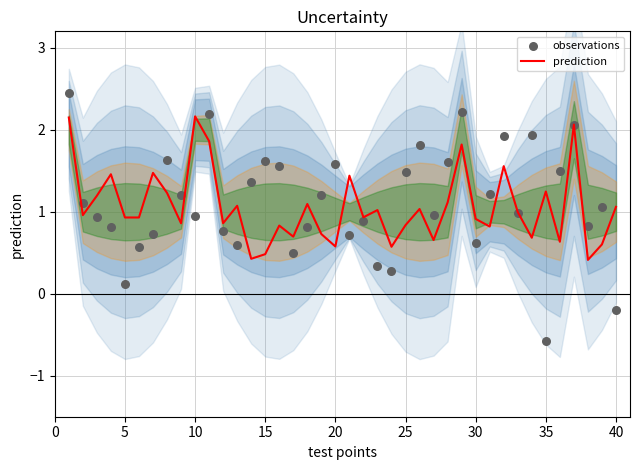

At how many categories does at least one series exceed 2?

5